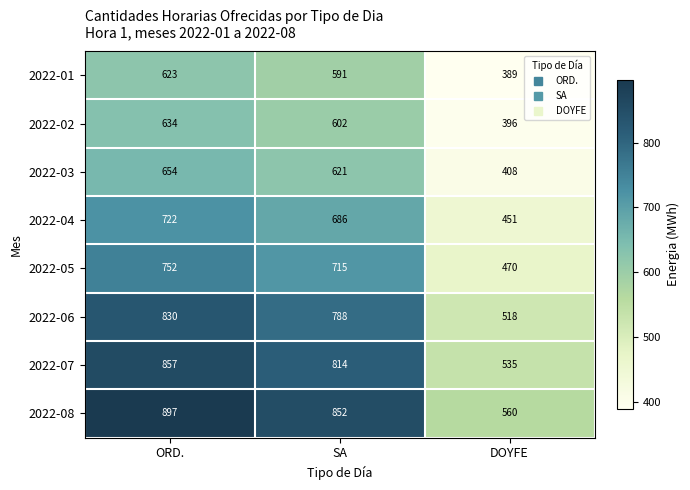

Where is 2022-01 nearest to the value 506?

SA